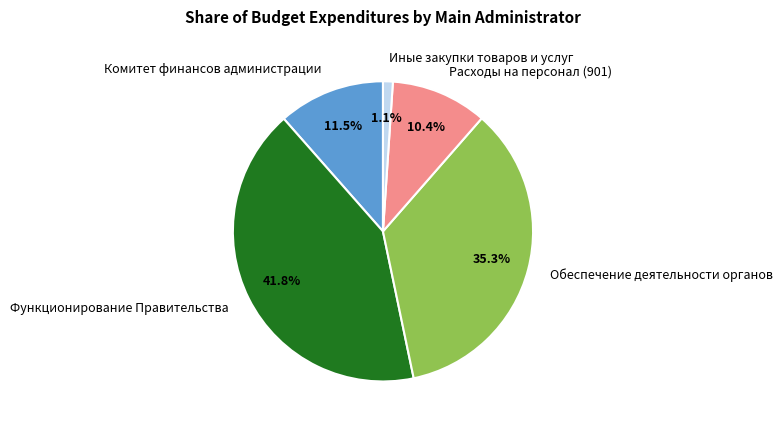

How many segments does this pie chart have?

5